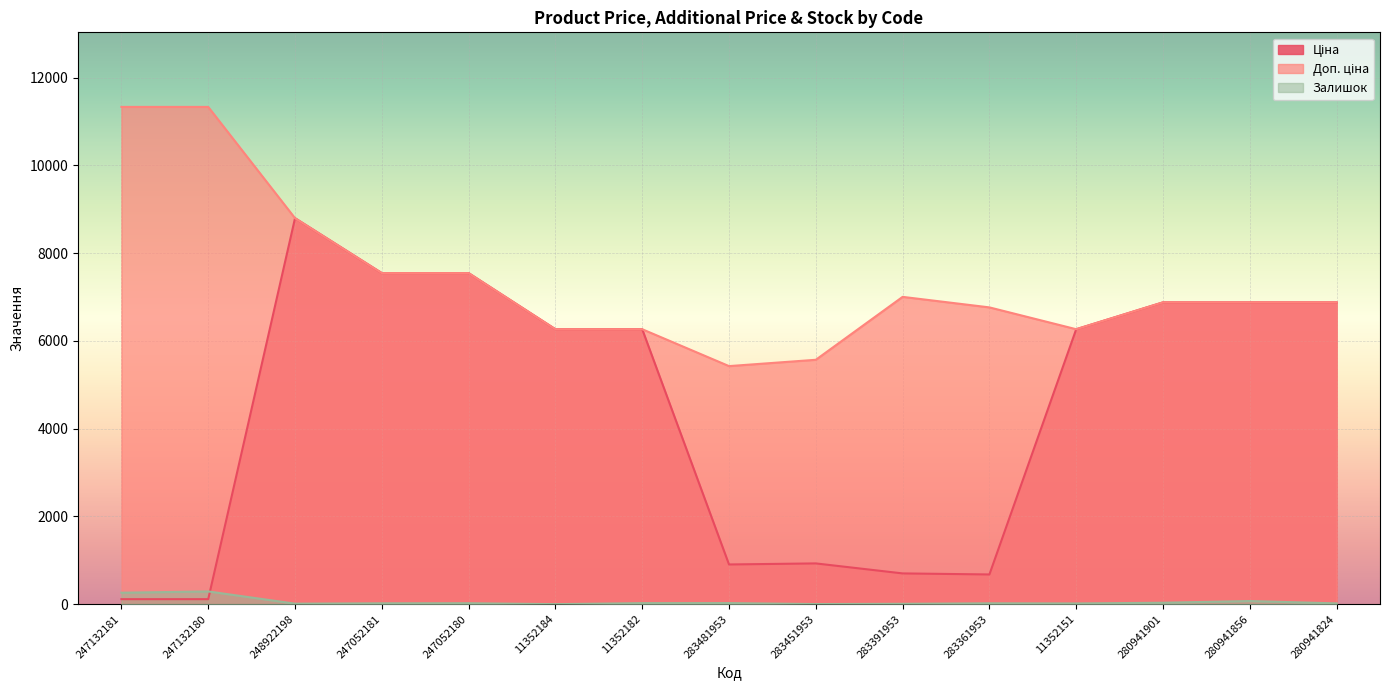

True or false: Ціна and Доп. ціна cross at least once.

False